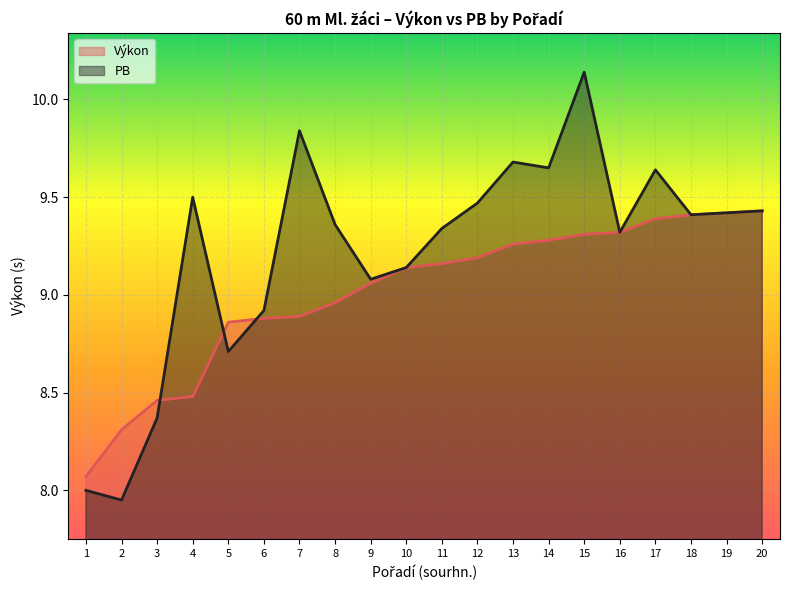

Is it true that PB equals 12.2 at 16?

False